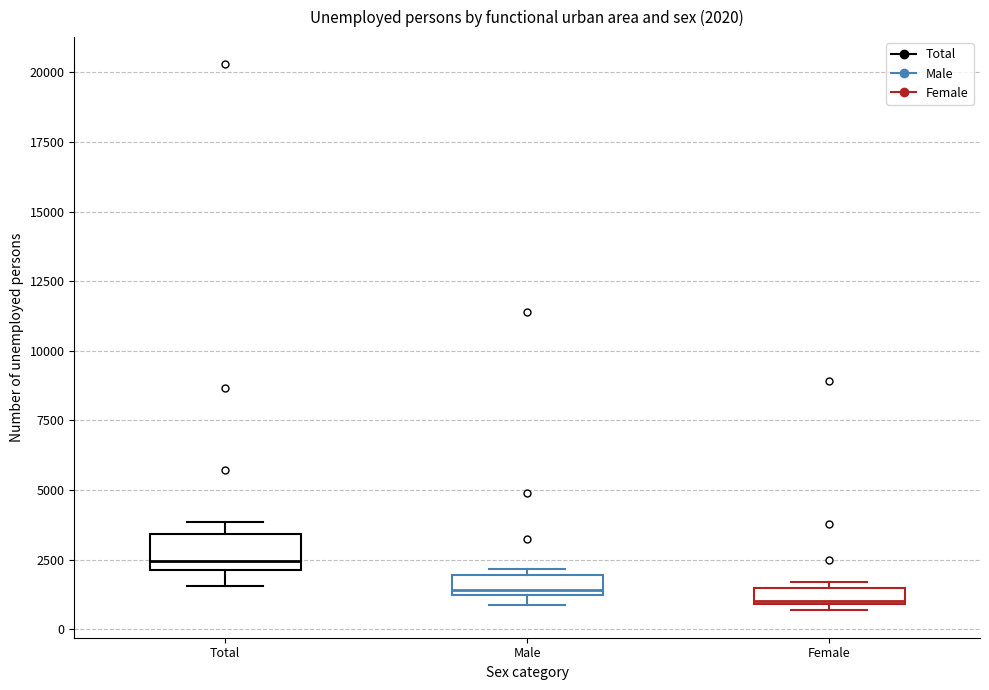

Comparing the boxes themselves (not the whiskers), which one is the tallest?

Total